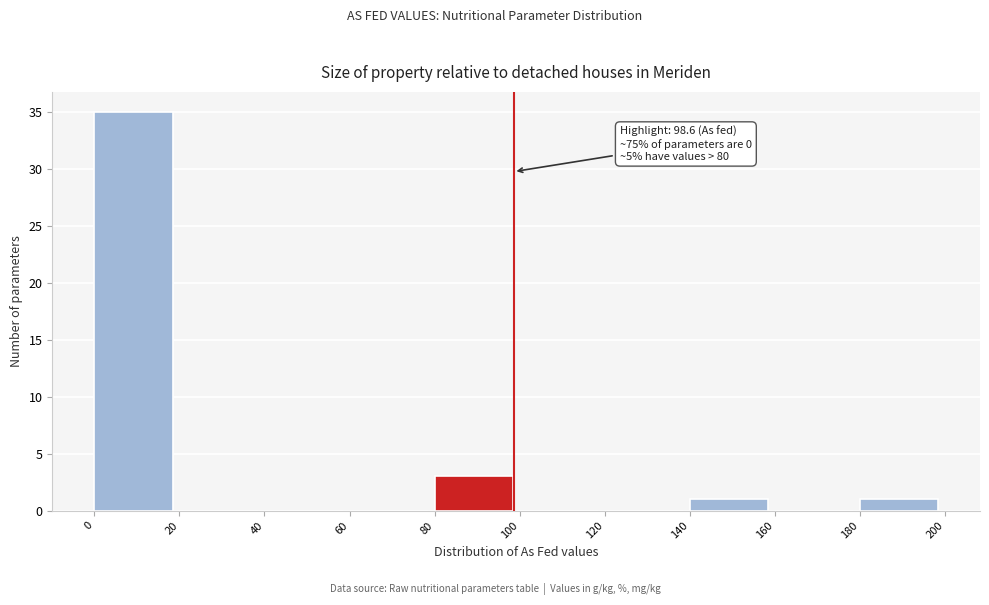

Over which range of the x-axis is the bar tallest?

0 to 20